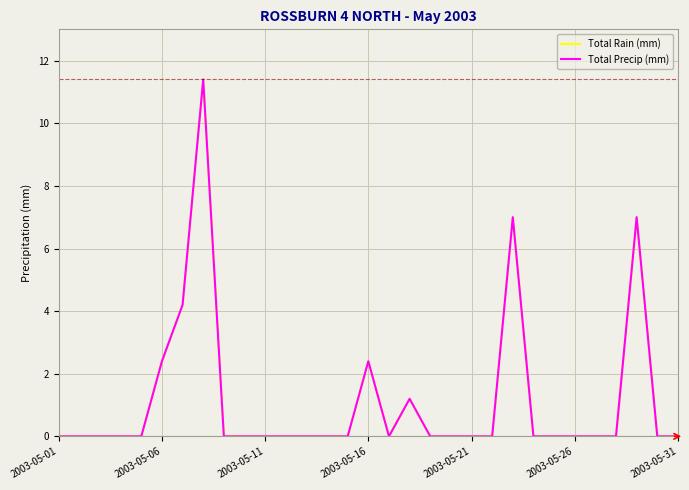

Does the chart display data point markers on the line(s)?

No